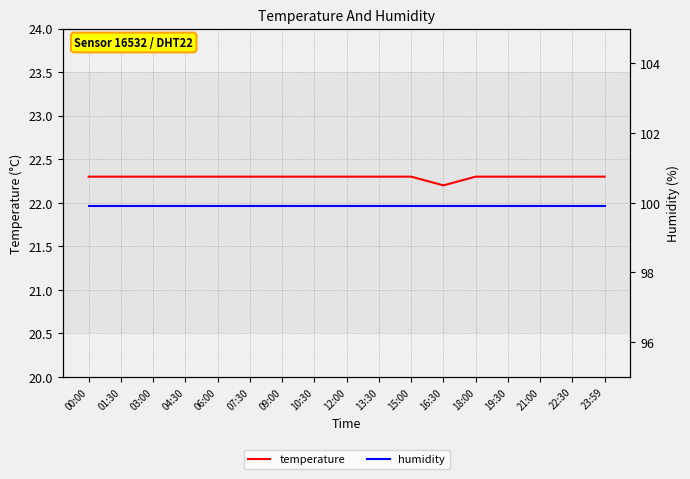

Is it true that temperature equals 22.3 at 00:00?

True